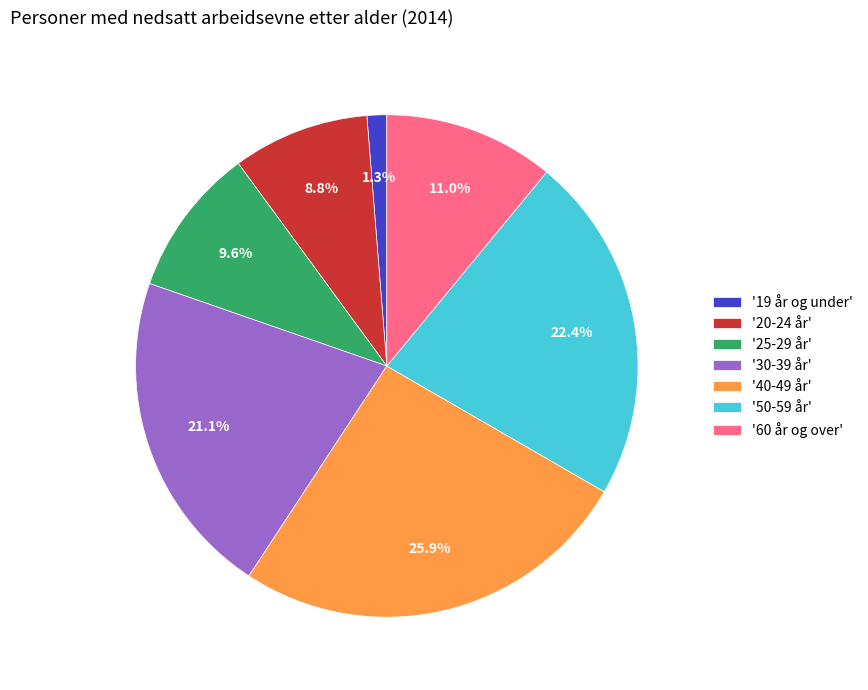

Count the number of slices in the pie.

7